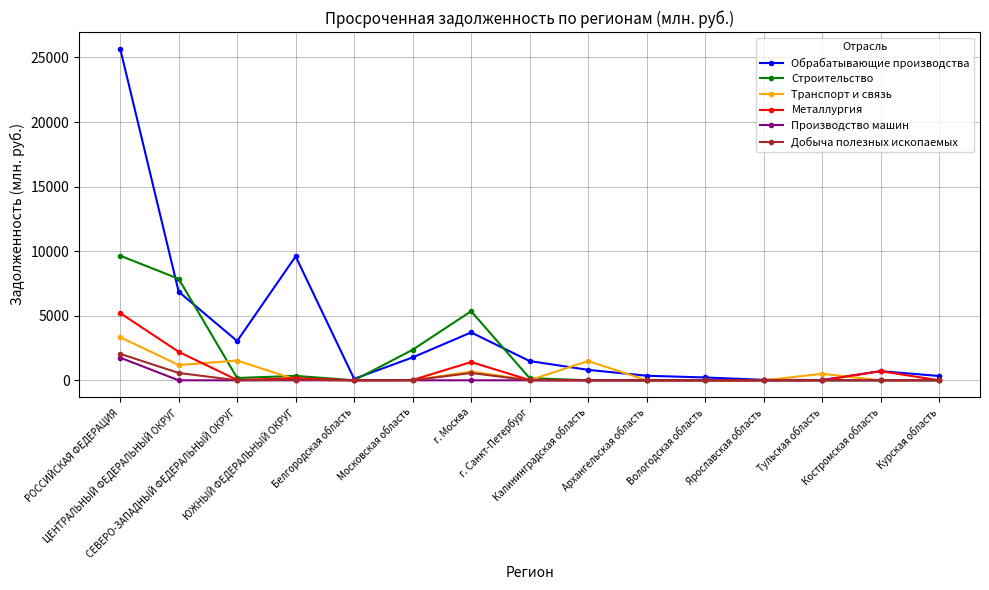

True or false: Обрабатывающие производства and Транспорт и связь intersect in this chart.

True